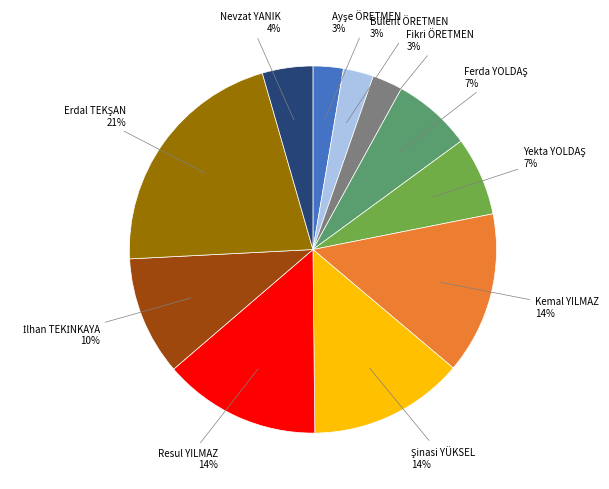

To the nearest percent, what is the average slice percentage?

9%